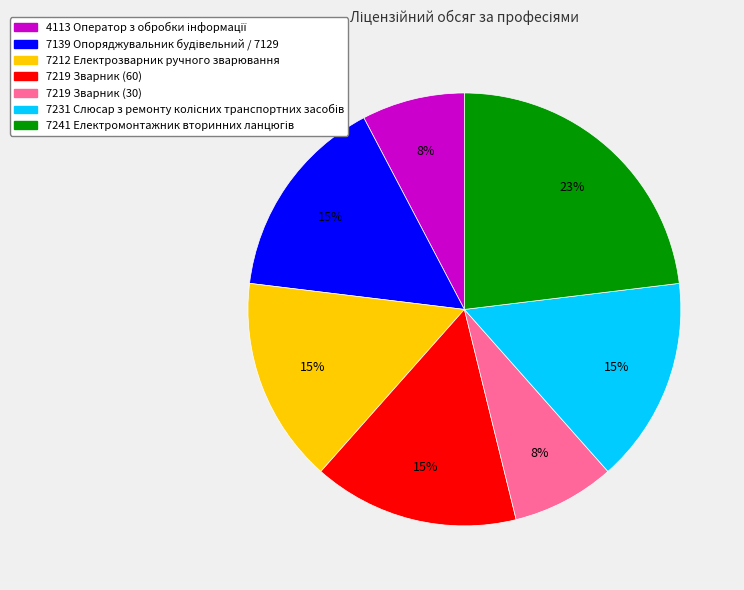

To the nearest percent, what is the average slice percentage?

14%